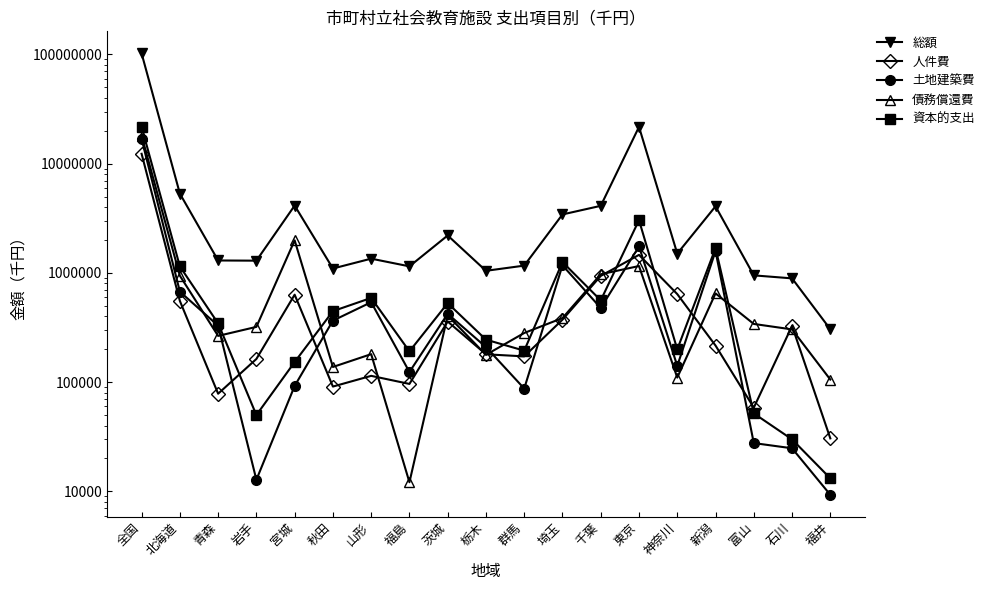

What is the difference between the maximum and minimum values in the 総額 series?

101840147